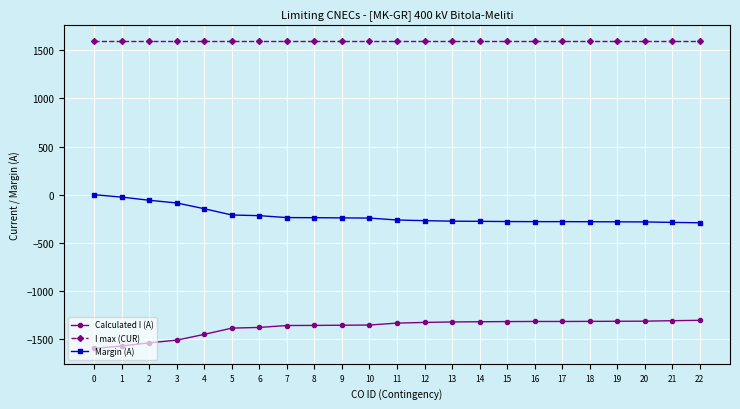

What is the value of the Margin (A) point at the 8th from the left?

-239